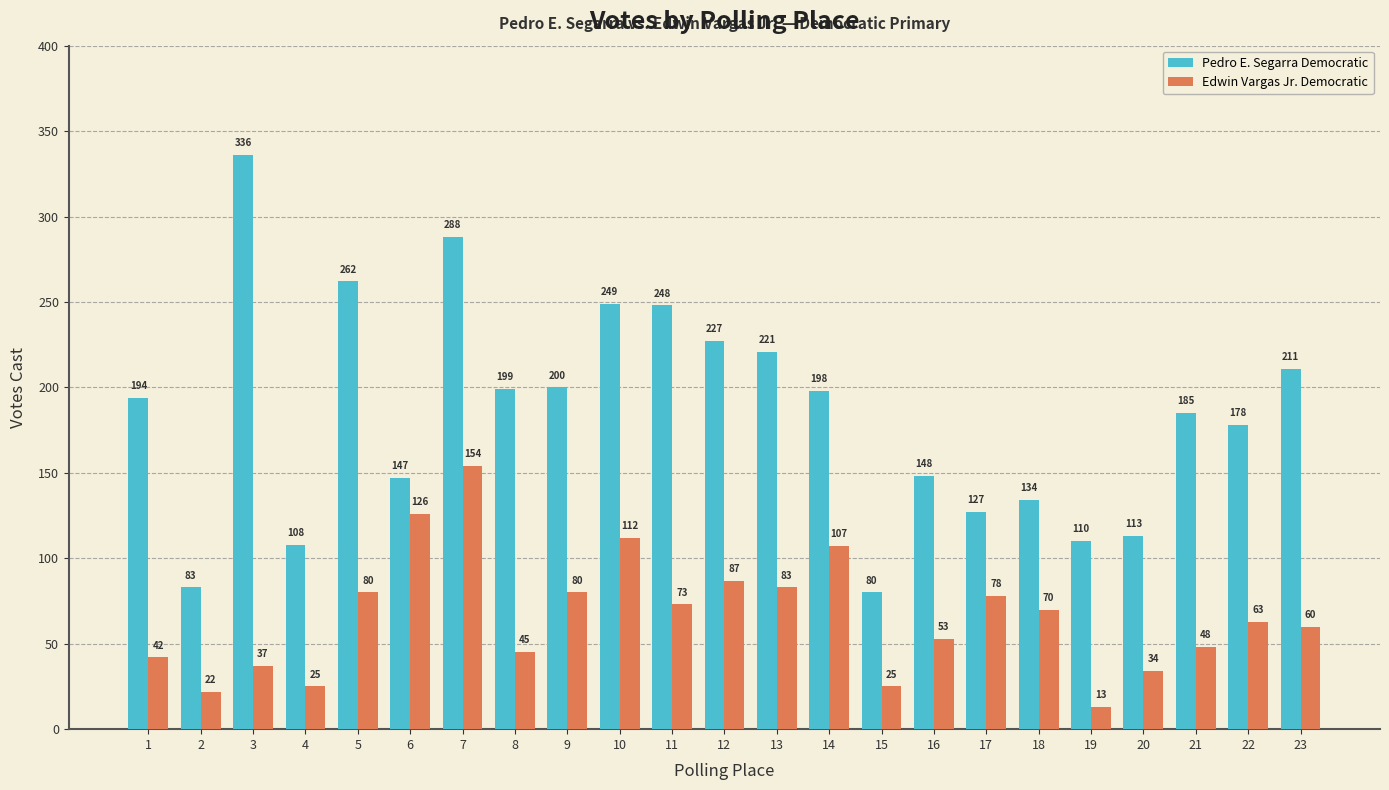

How many data points in Edwin Vargas Jr. Democratic are less than 63?

11